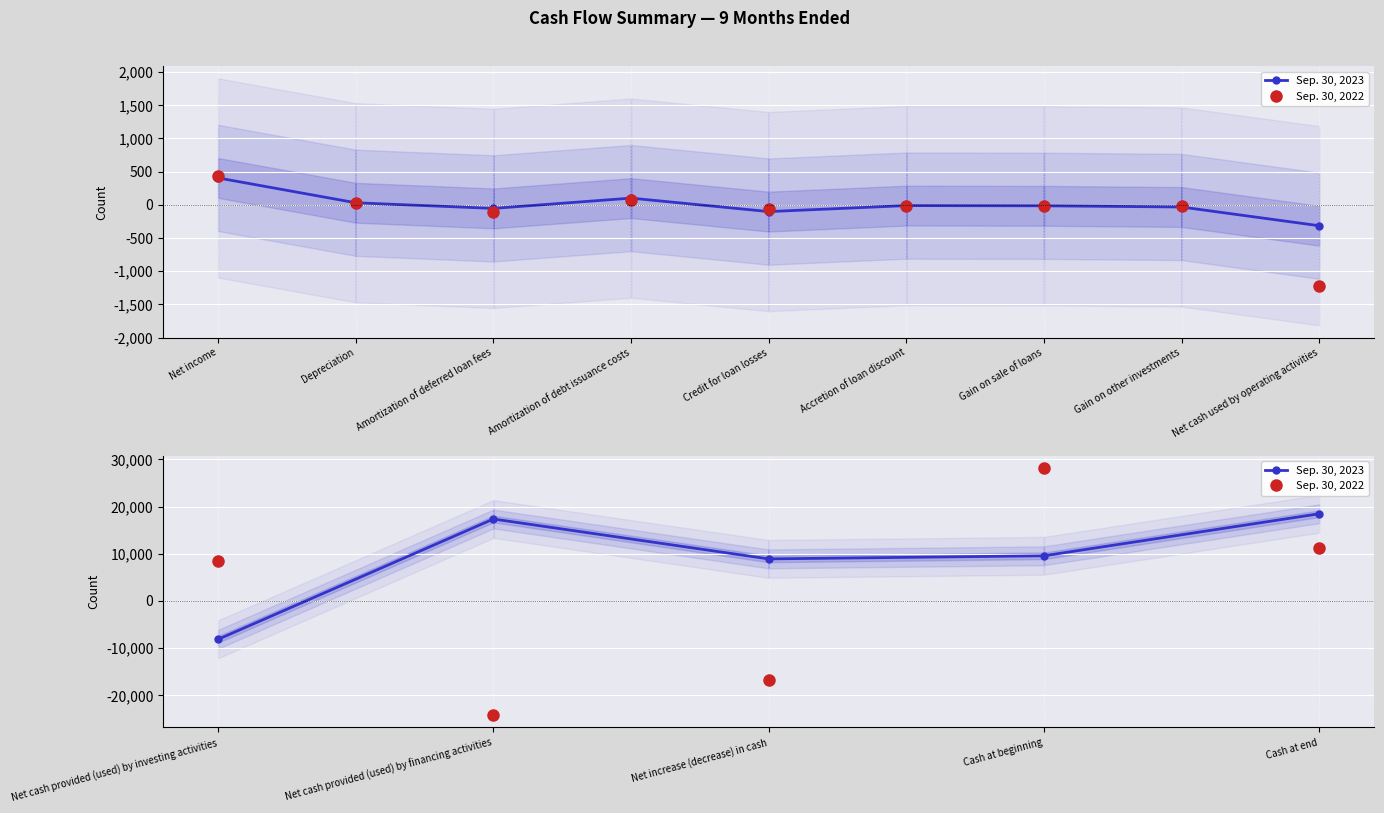

What is the difference between the second highest and second lowest values in the Sep. 30, 2022 series?

28149